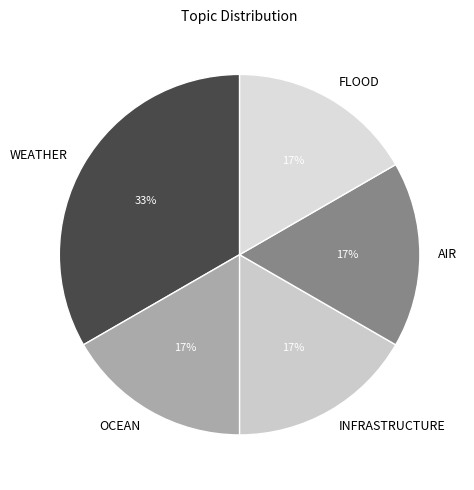

Approximately how many times larger is the value at INFRASTRUCTURE compared to AIR?

1.0